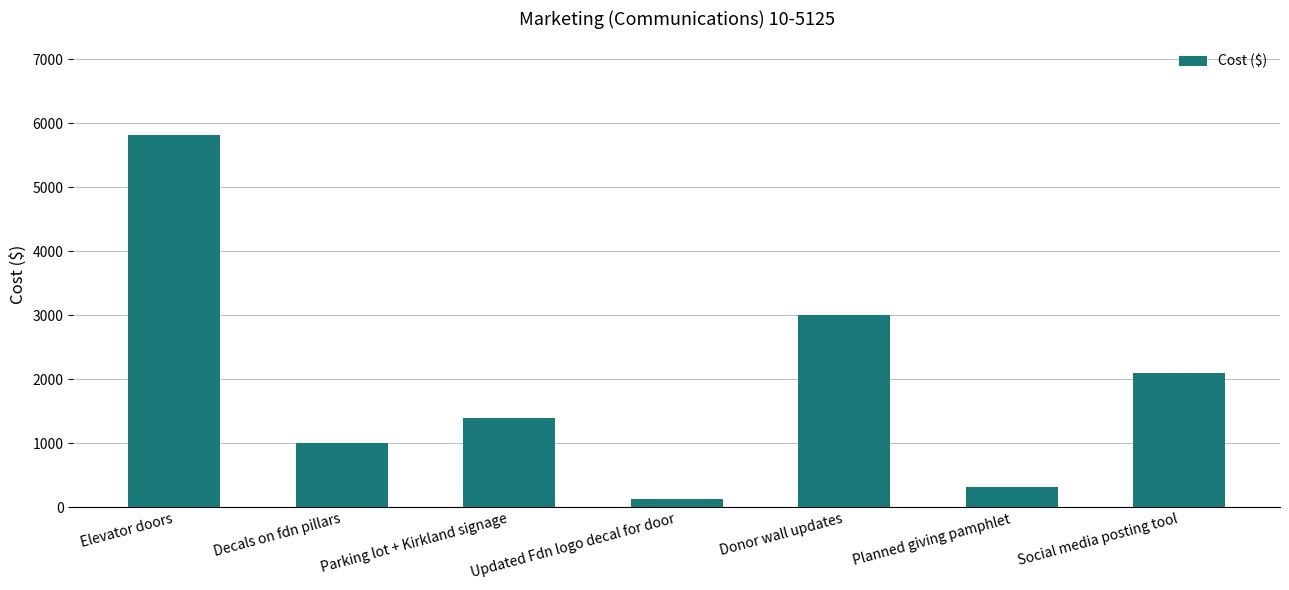

How many data points does each series have?

7